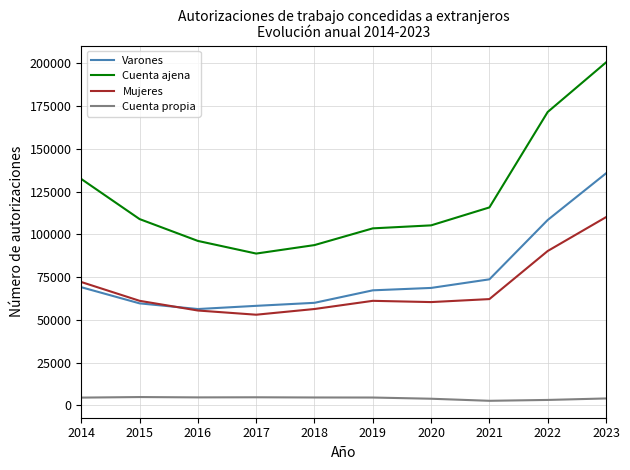

The Varones series shows 68723 at 2020. True or false?

True